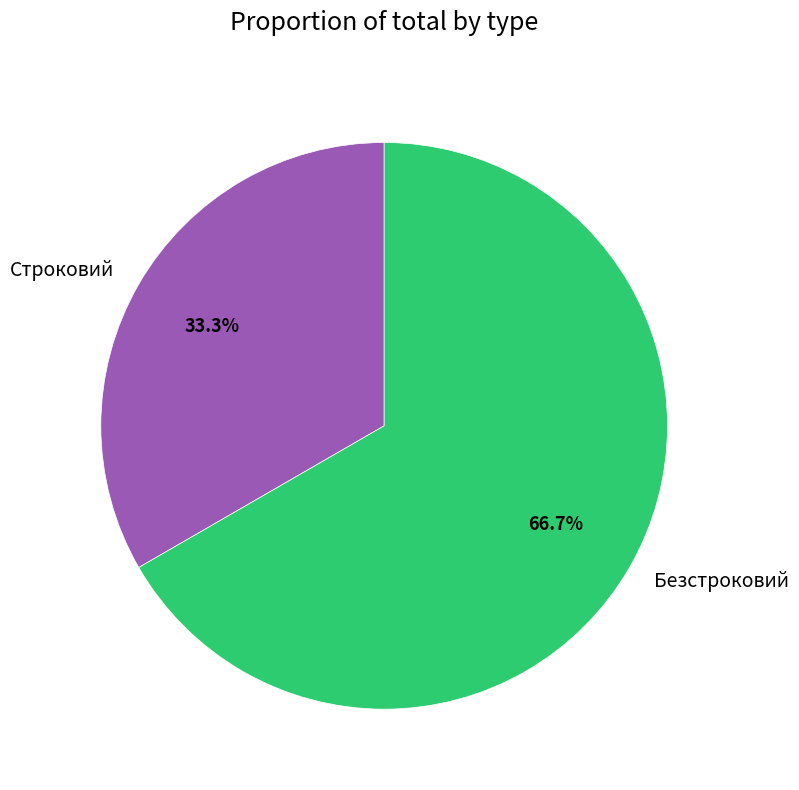

Approximately how many times larger is the value at Безстроковий compared to Строковий?

2.0